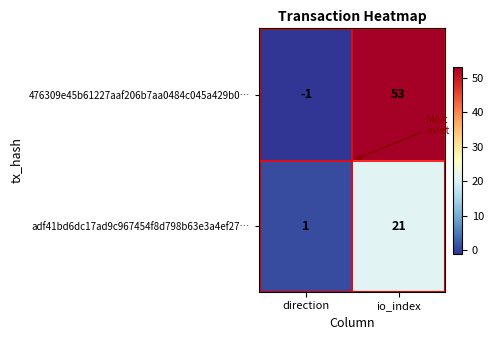

Which series has the largest total across all categories?

476309e45b61227aaf206b7aa0484c045a429b0…